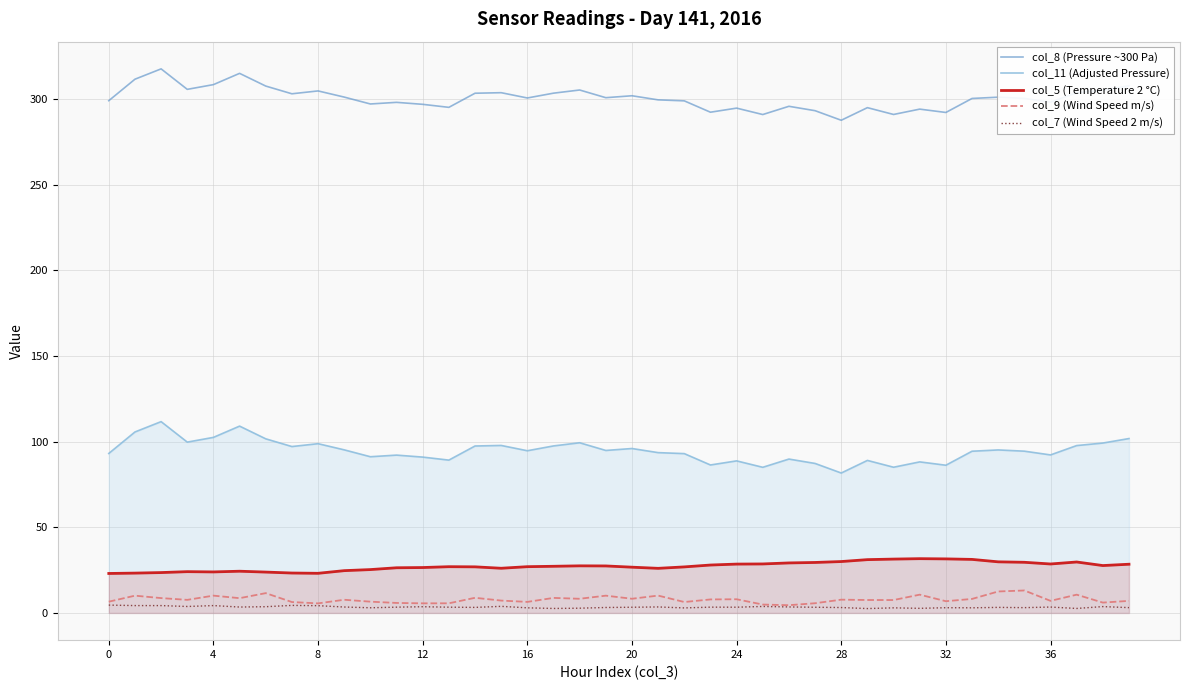

What is the approximate value of col_7 (Wind Speed 2 m/s) at 8?

4.3